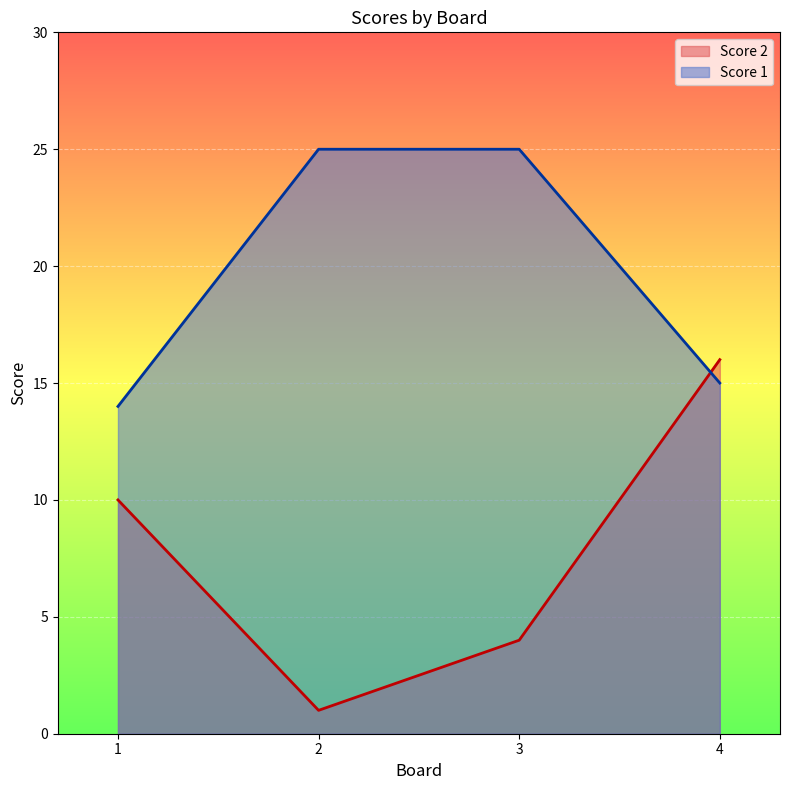

Is it true that Score 1 equals 4 at 1?

False